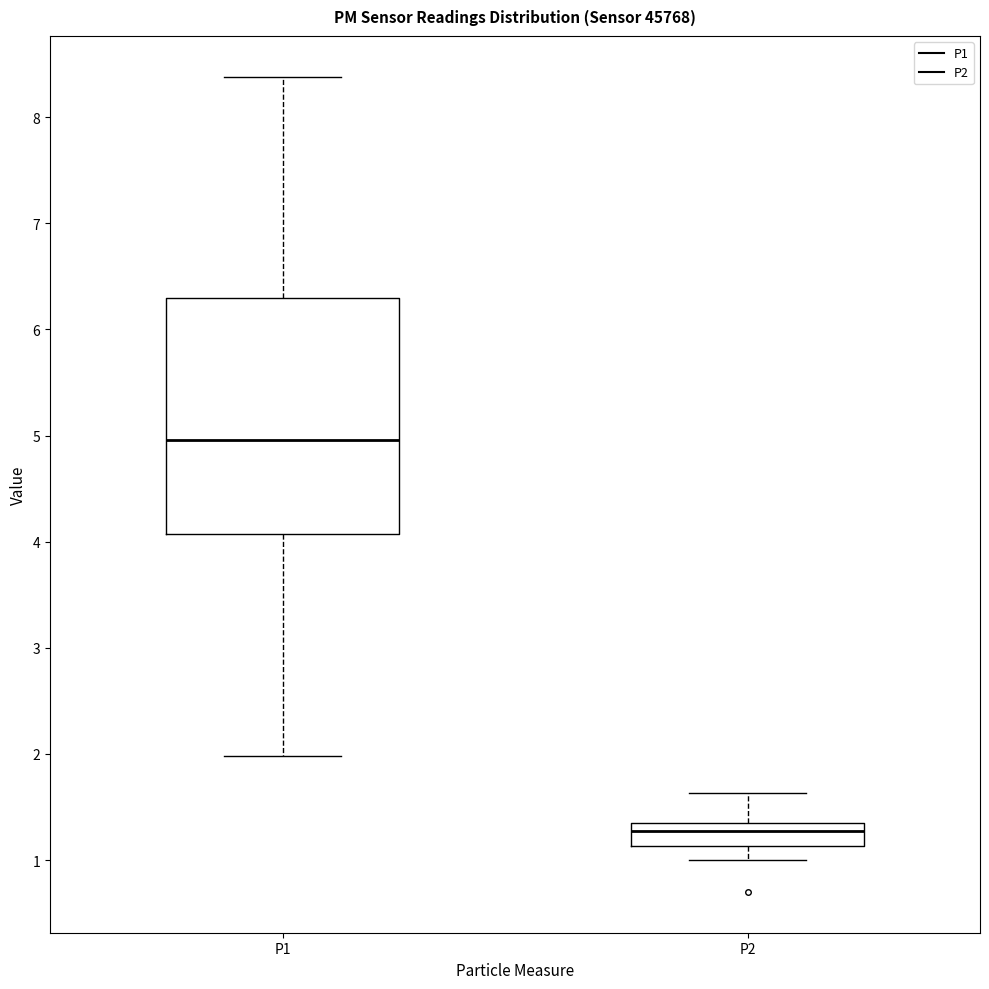

Reading left to right, transcribe this box plot: for each box, give where its median line is, the range the box spans, and where its two whiskers end, as read against the y-axis. The values are not printed on the chart, so give them approximately, as read against the axis.

P1: median 5.0, box 4.1 to 6.3, whiskers 2.0 to 8.4
P2: median 1.3, box 1.1 to 1.4, whiskers 1.0 to 1.6